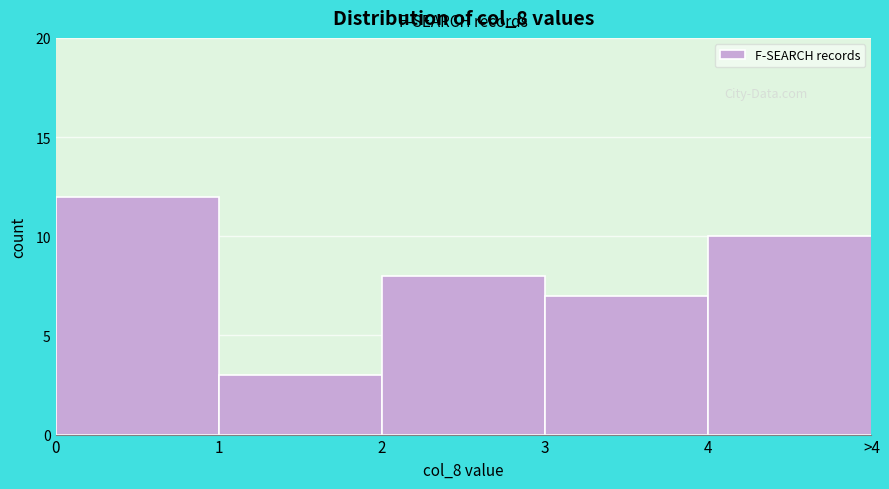

Reading left to right, what are all the values shown in this chart?

0=12	1=3	2=8	3=7	4=10